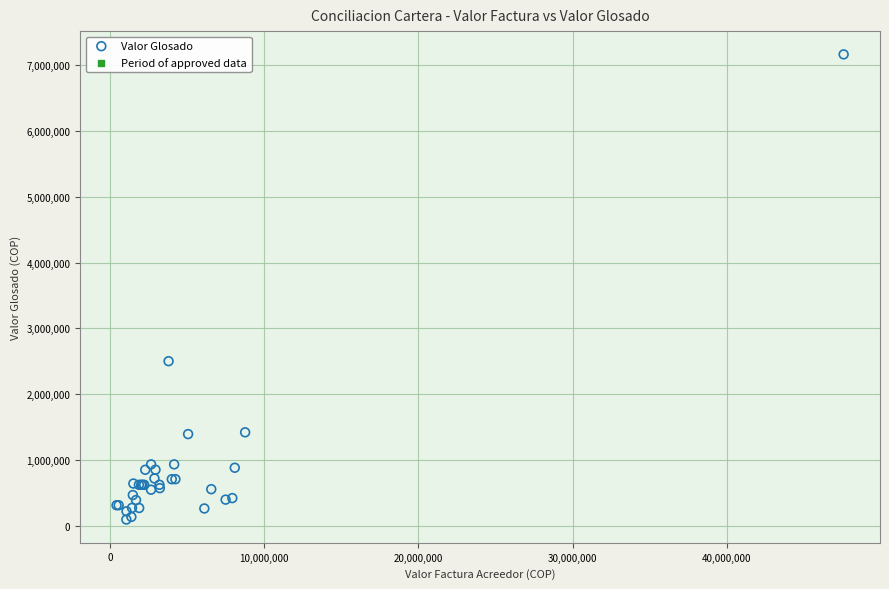

What Y value in the scatter plot is closest to 3628634?

2500000